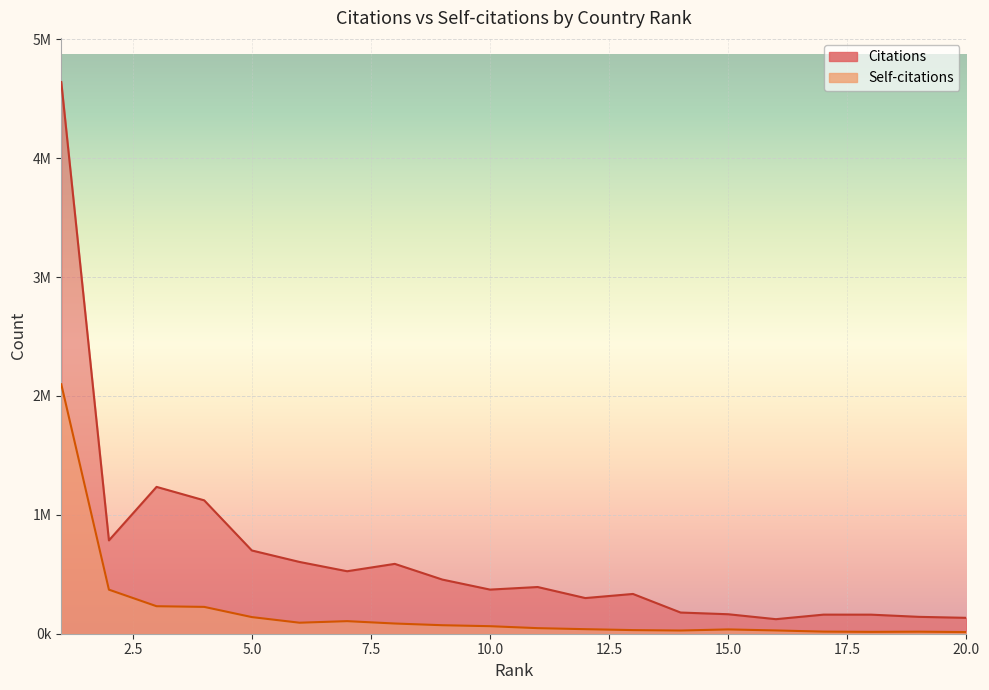

Count the number of data series in this chart.

2